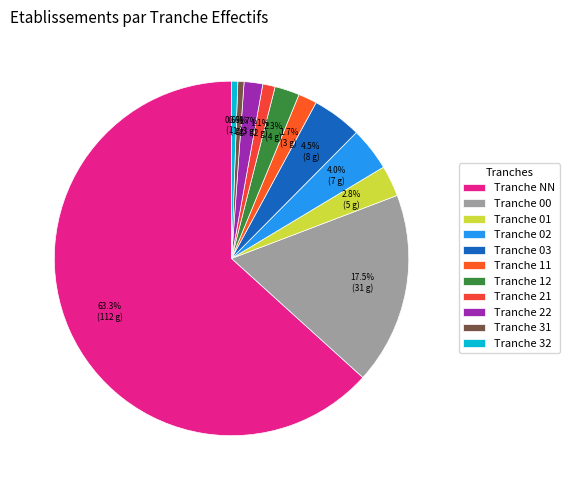

How many segments does this pie chart have?

11